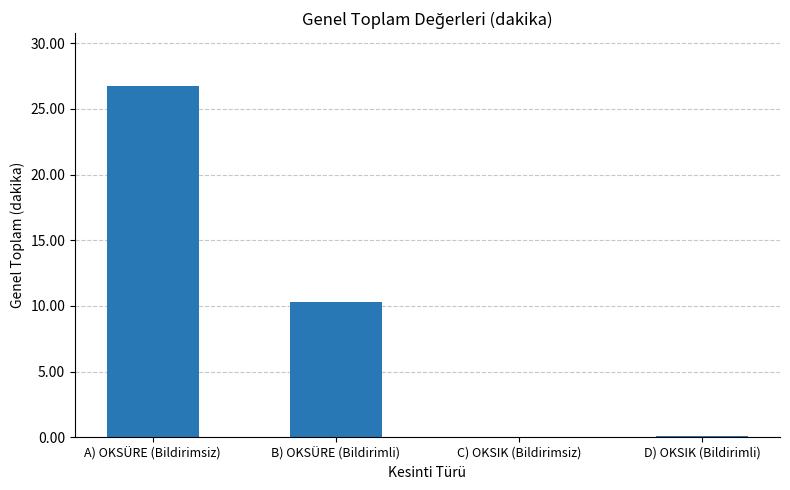

Is it true that the value at A) OKSÜRE (Bildirimsiz) is 16.5?

False